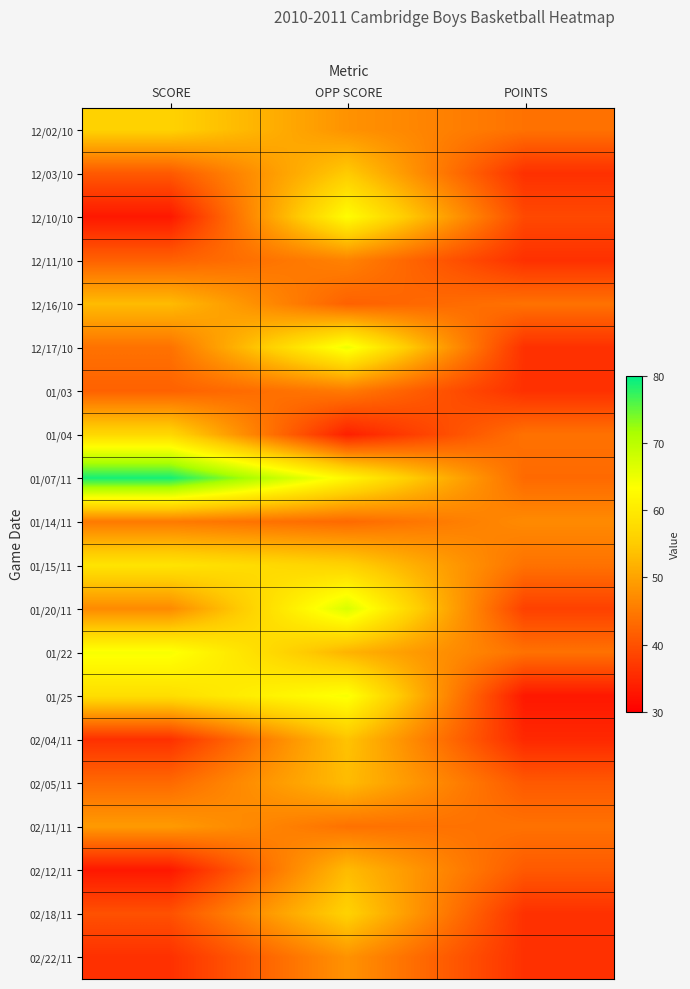

Which series has the largest total across all categories?

01/07/11